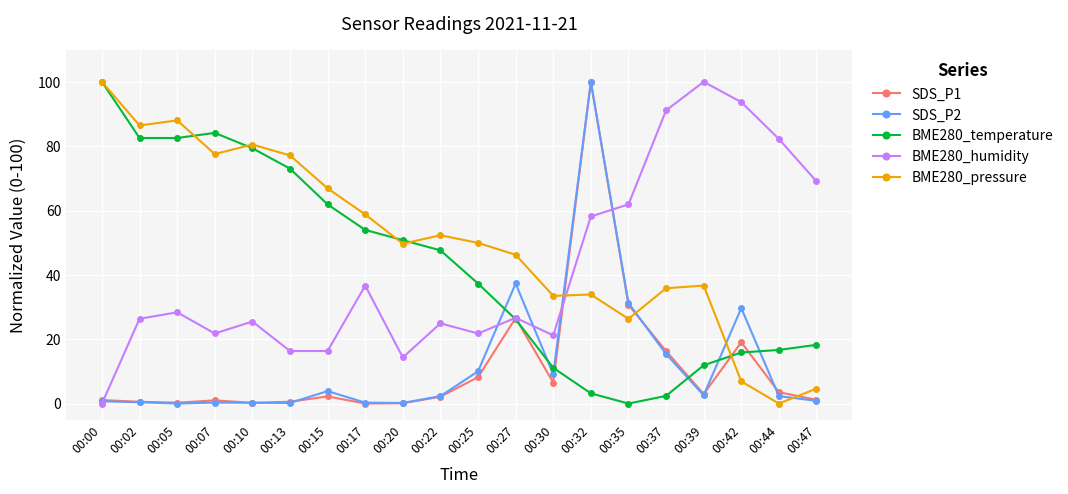

Is it true that SDS_P1 equals -34.8 at 00:17?

False